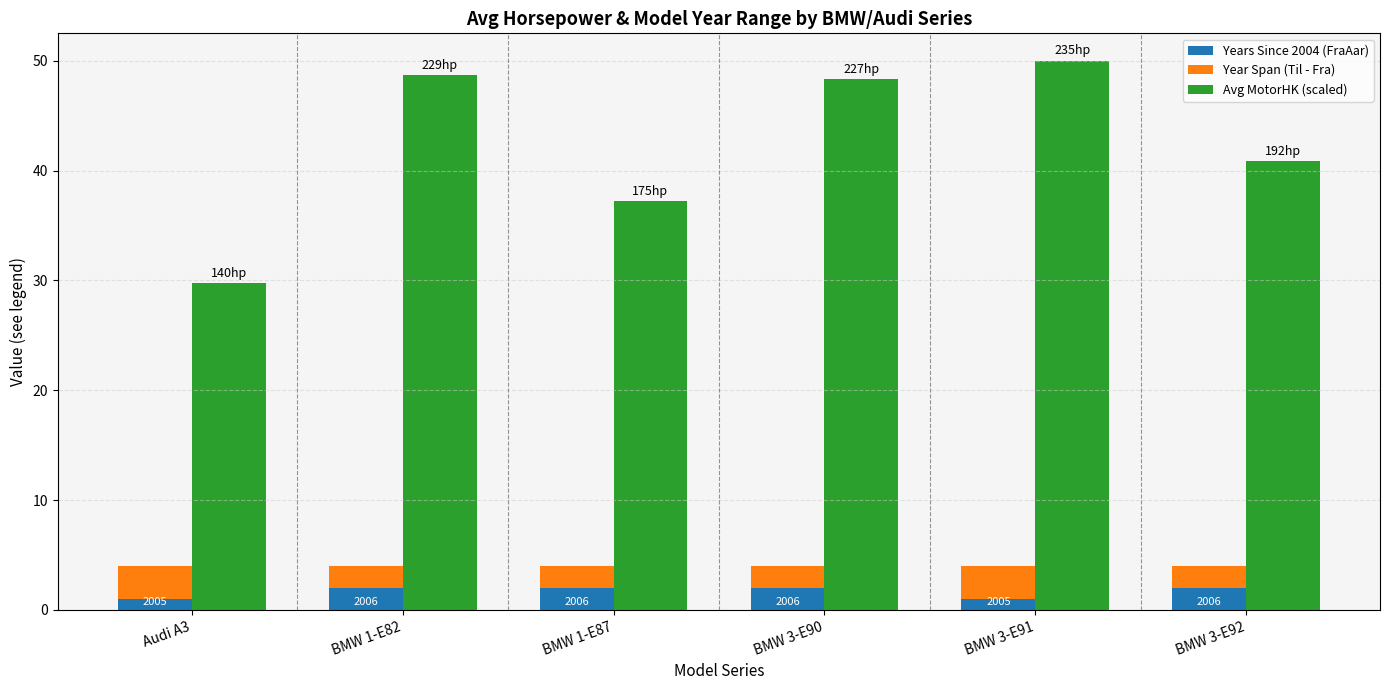

What is the highest value of the Avg MotorHK (scaled) series?

50.0